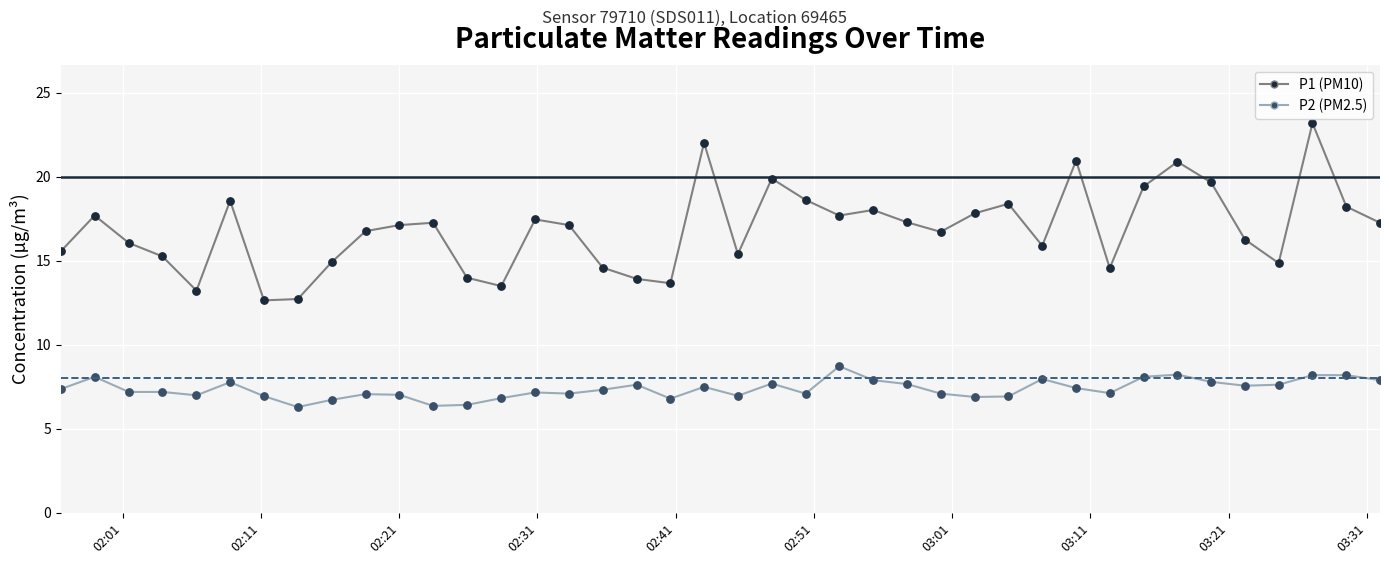

Is the value of P1 at 20 greater than the value of P2 at 17?

Yes